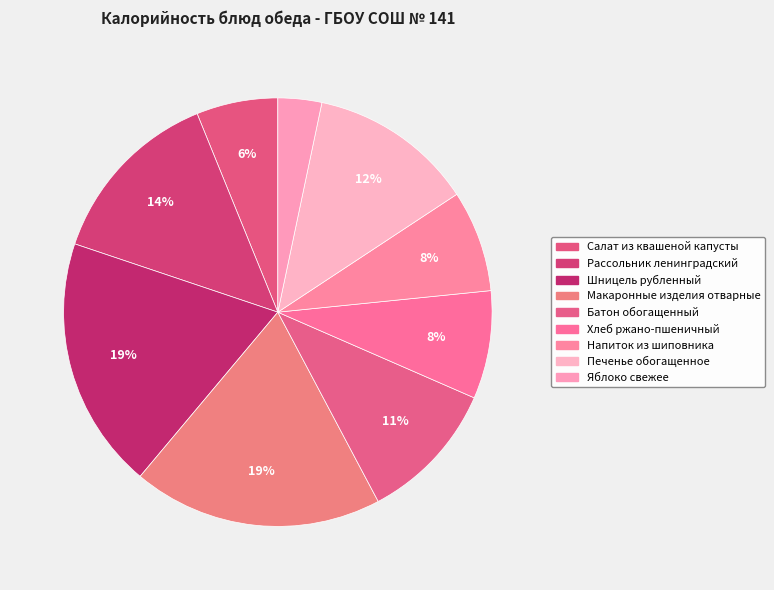

To the nearest percent, what is the combined percentage of Шницель рубленный and Яблоко свежее?

22%